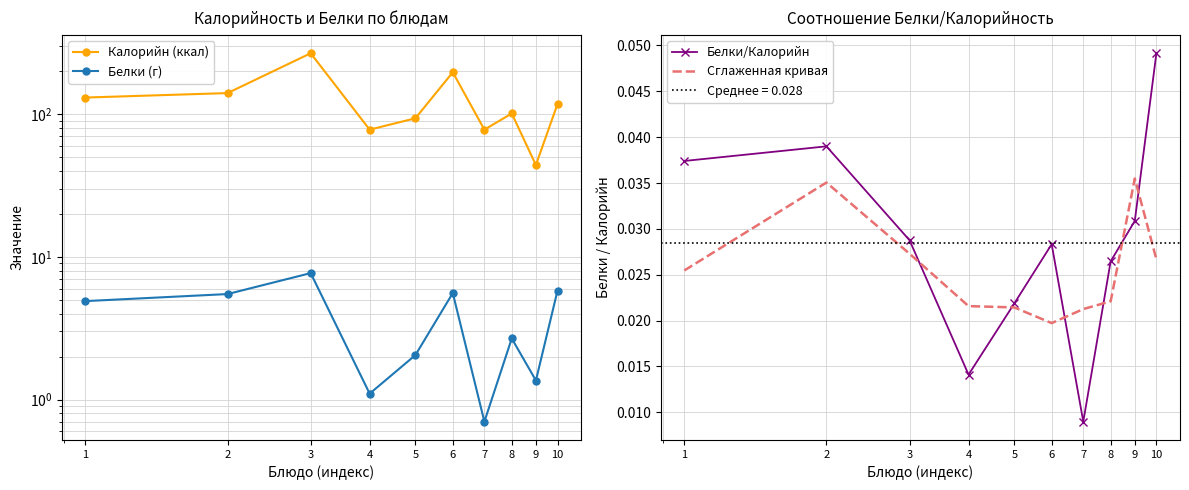

What is the difference between the maximum and minimum values in the Калорийн (ккал) series?

223.7